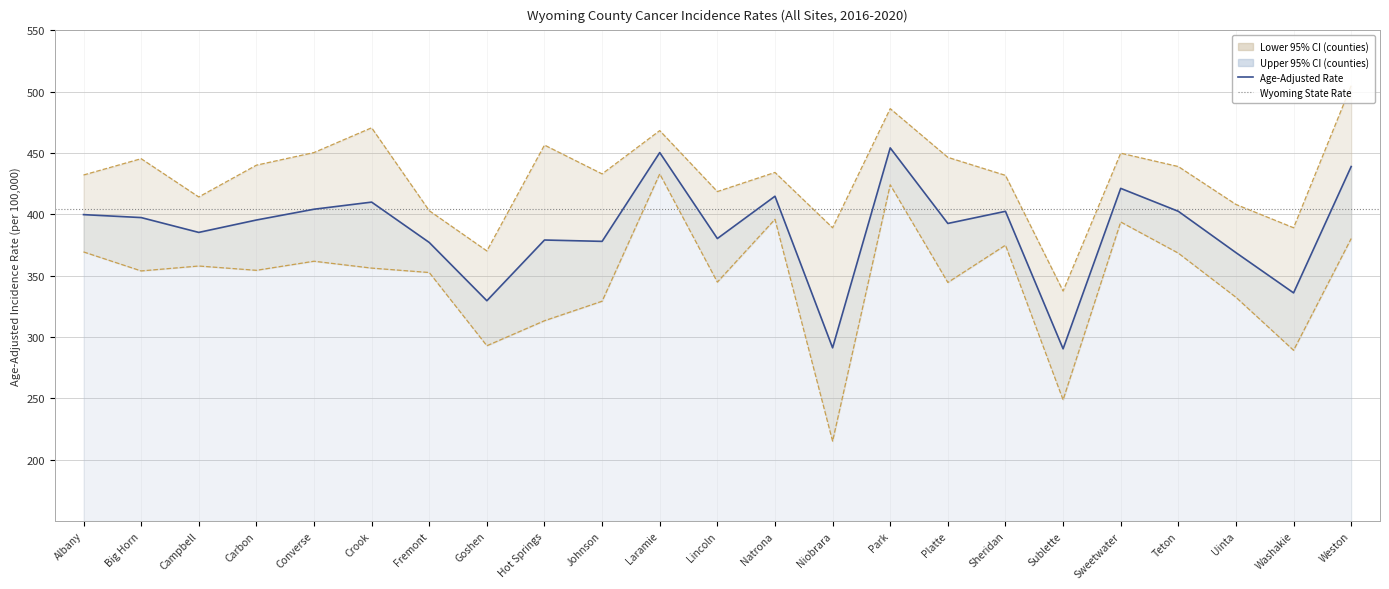

The Upper 95% CI series shows 170.6 at Teton. True or false?

False